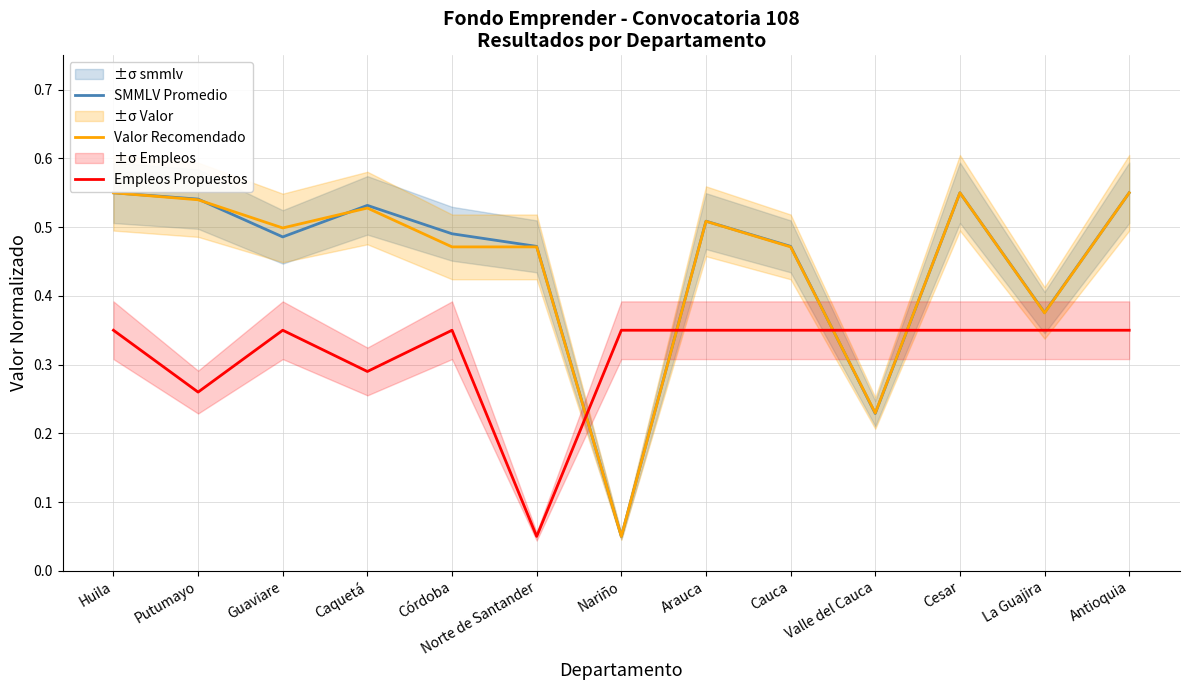

Is the value of SMMLV Promedio at Cauca greater than the value of Empleos Propuestos at Cesar?

Yes